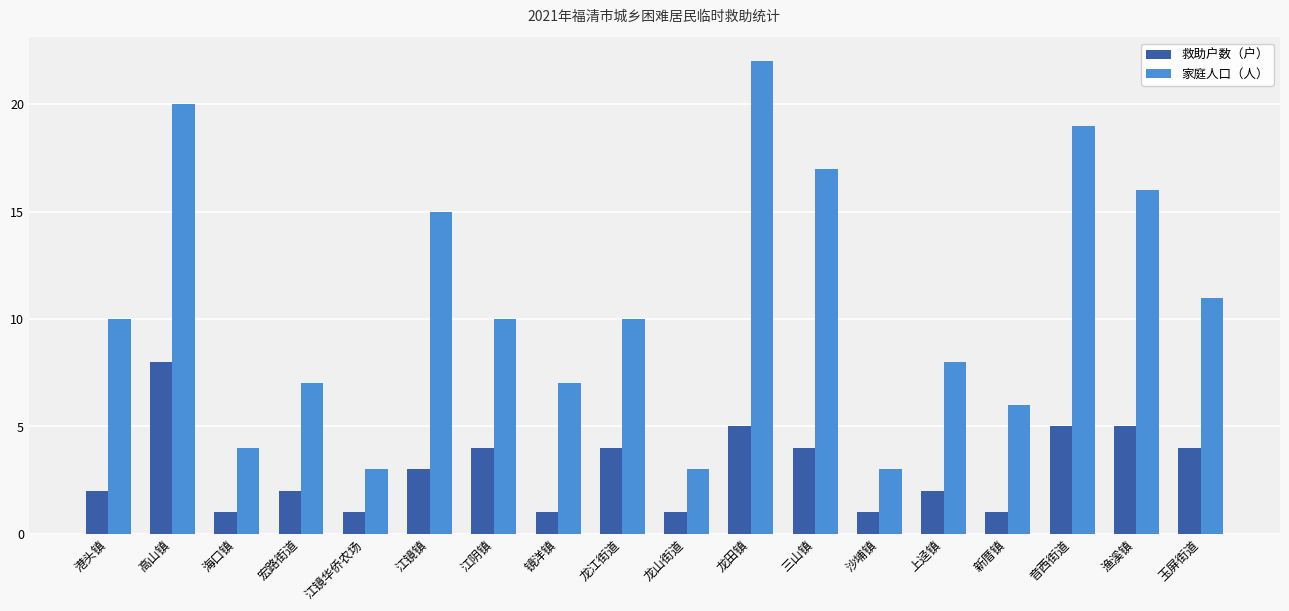

What is the difference between the second highest and second lowest values in the 家庭人口（人） series?

17